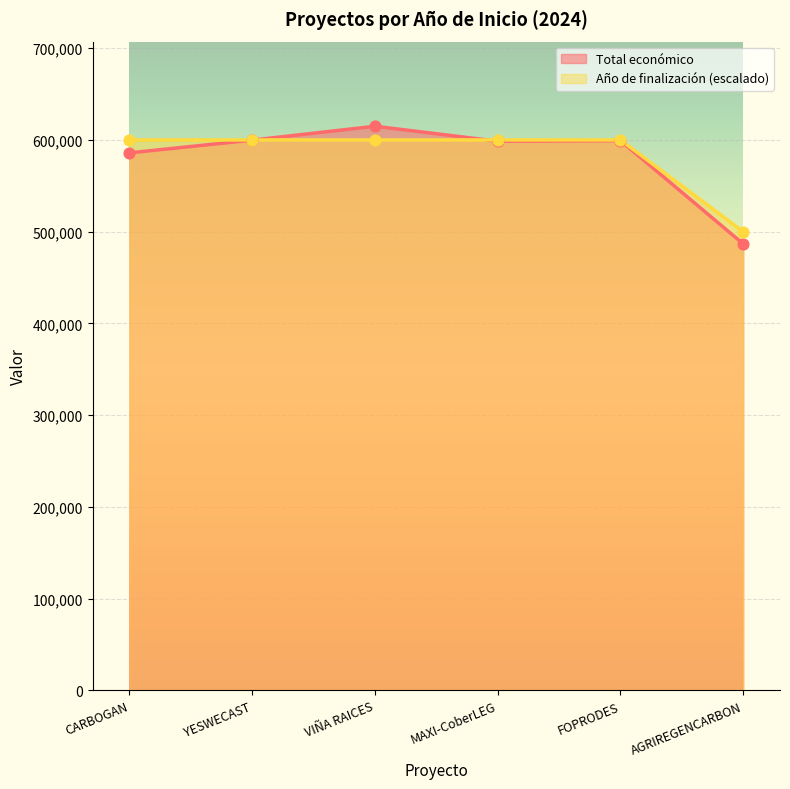

Which series reaches the maximum Y coordinate?

Total económico